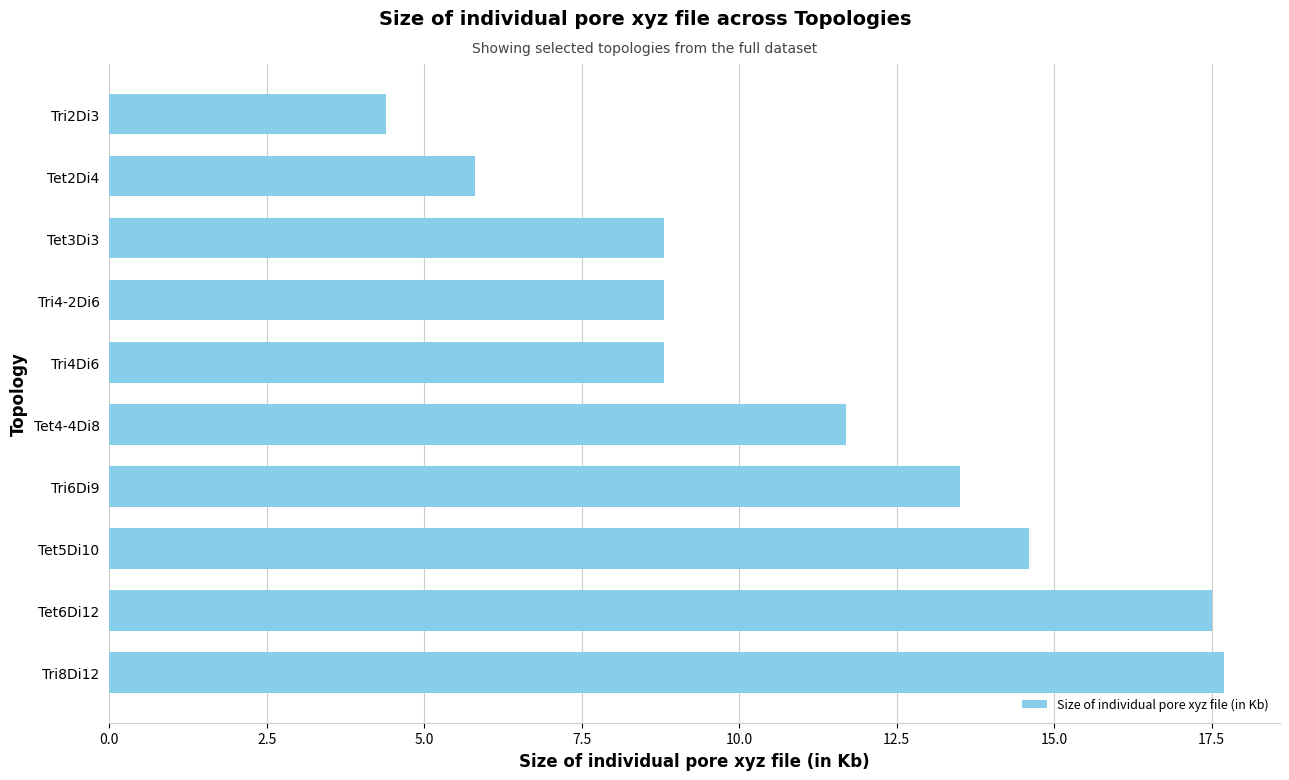

What value does the data have at Tri4Di6?

8.8